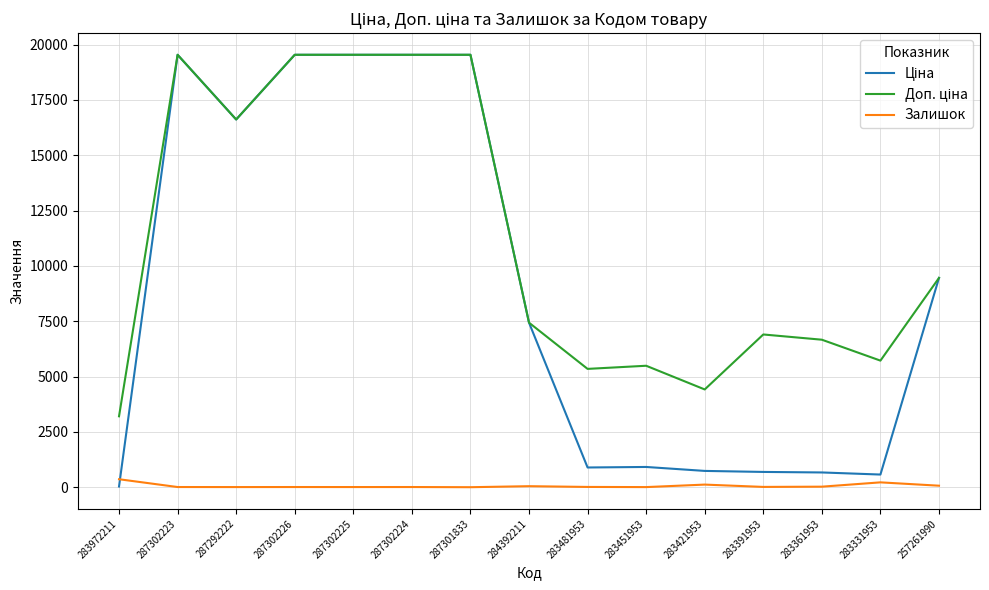

What is the total value across all series at 257261990?

18985.8